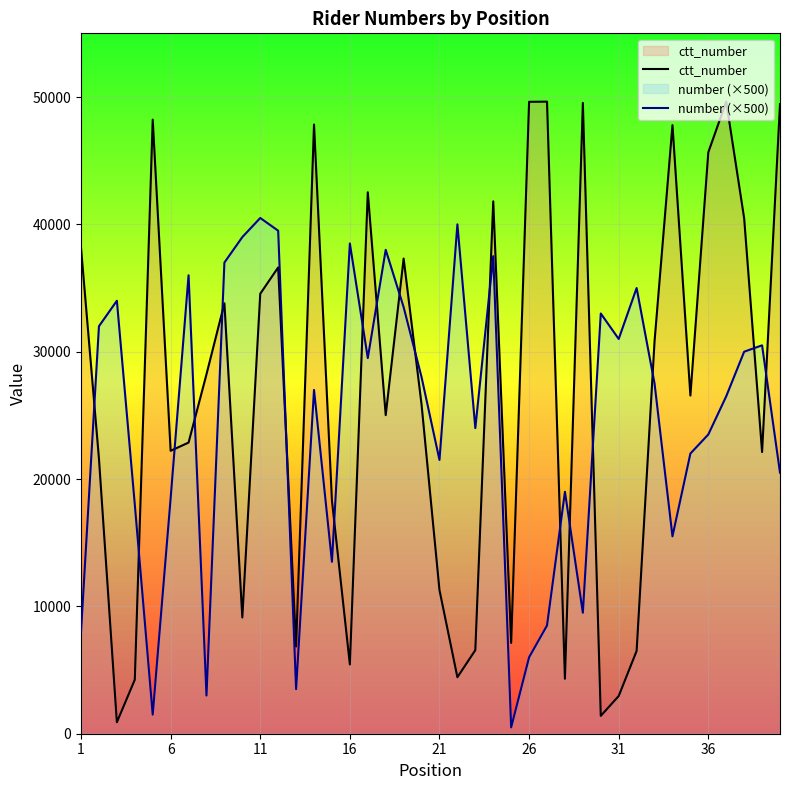

What is the value of the ctt_number point at the 10th from the left?

9129